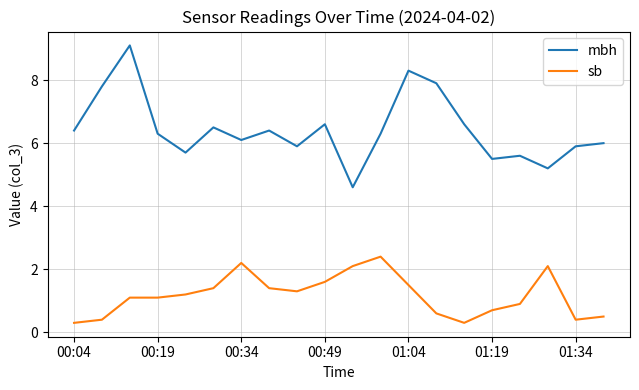

List the series in order of their peak value, lowest first.

sb, mbh